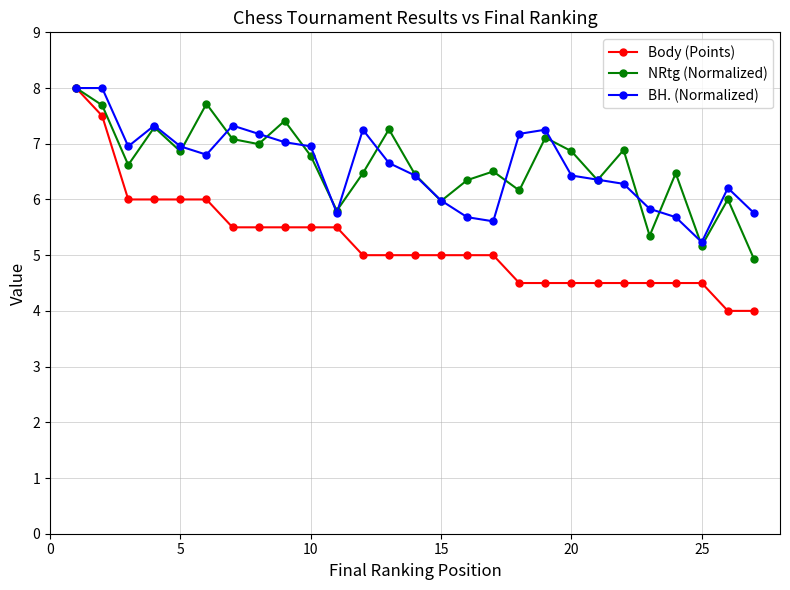

How many series are shown in this chart?

3